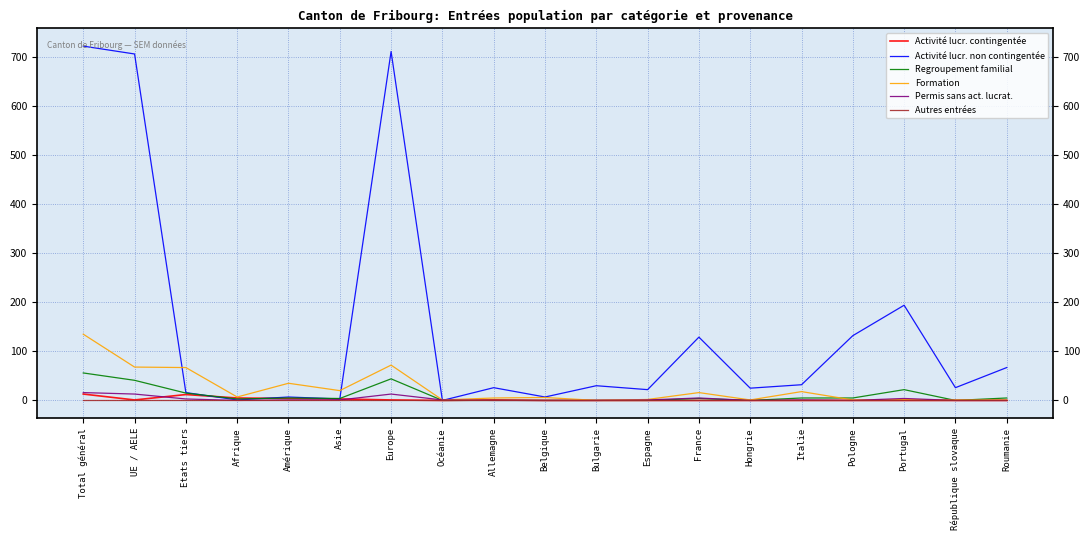

True or false: Activité lucr. non contingentée has a value of 711 at Europe.

True